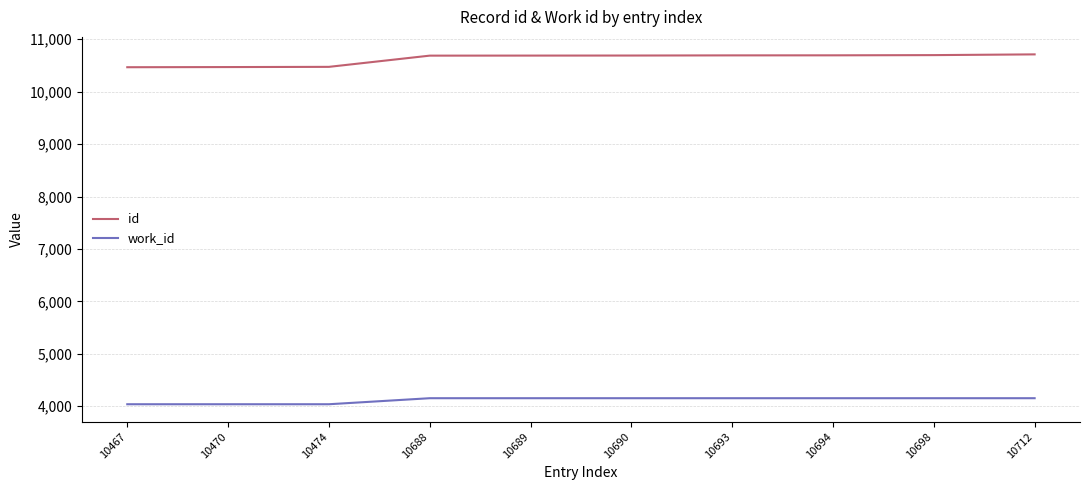

True or false: id and work_id cross at least once.

False